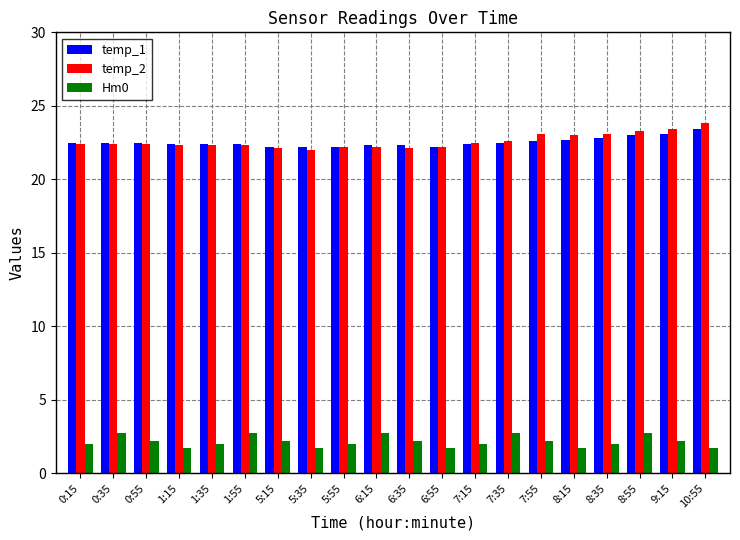

Which series has the largest range (max minus min)?

temp_2